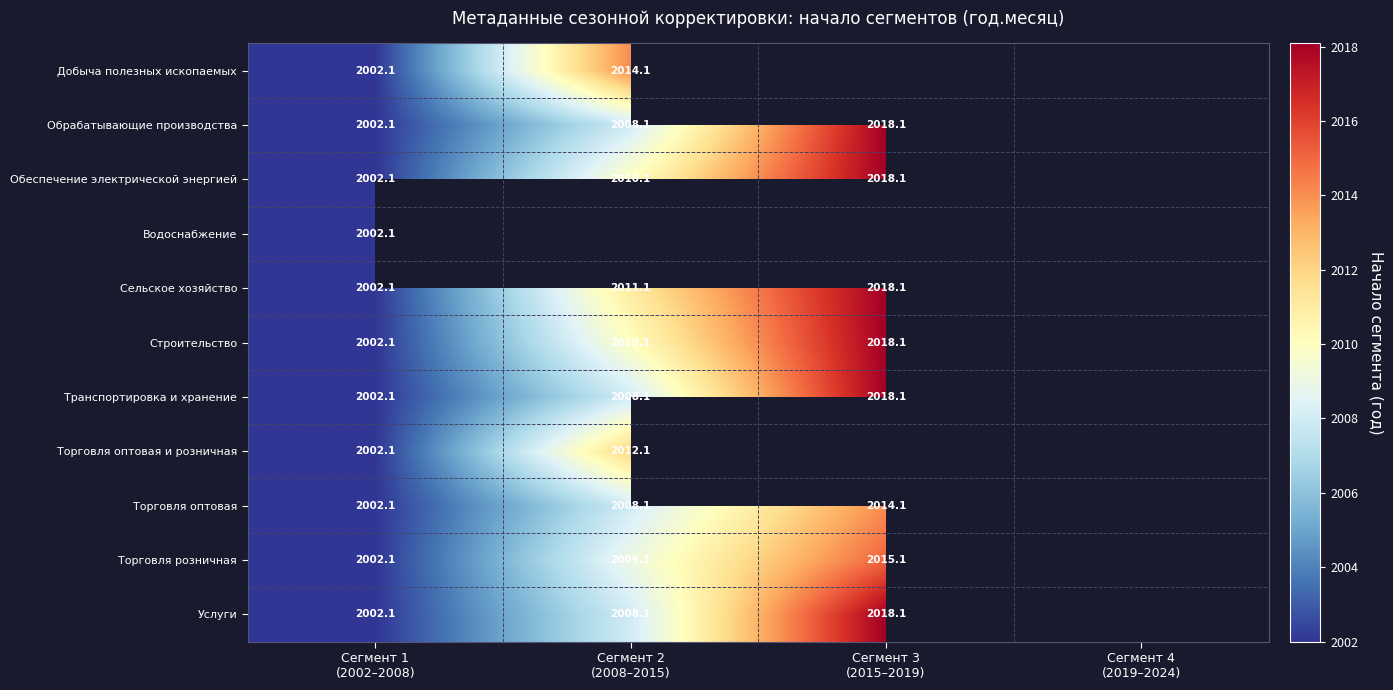

Rank the series by their maximum value, from highest to lowest.

Обрабатывающие производства, Обеспечение электрической энергией, Сельское хозяйство, Строительство, Транспортировка и хранение, Услуги, Торговля розничная, Добыча полезных ископаемых, Торговля оптовая, Торговля оптовая и розничная, Водоснабжение